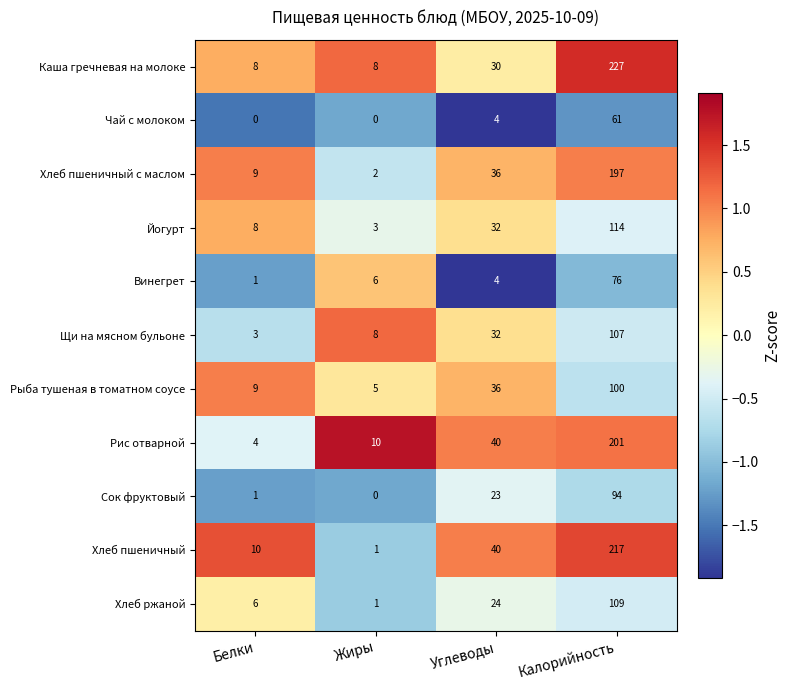

At Калорийность, list the series in order from largest to smallest.

Каша гречневая на молоке, Хлеб пшеничный, Рис отварной, Хлеб пшеничный с маслом, Йогурт, Хлеб ржаной, Щи на мясном бульоне, Рыба тушеная в томатном соусе, Сок фруктовый, Винегрет, Чай с молоком